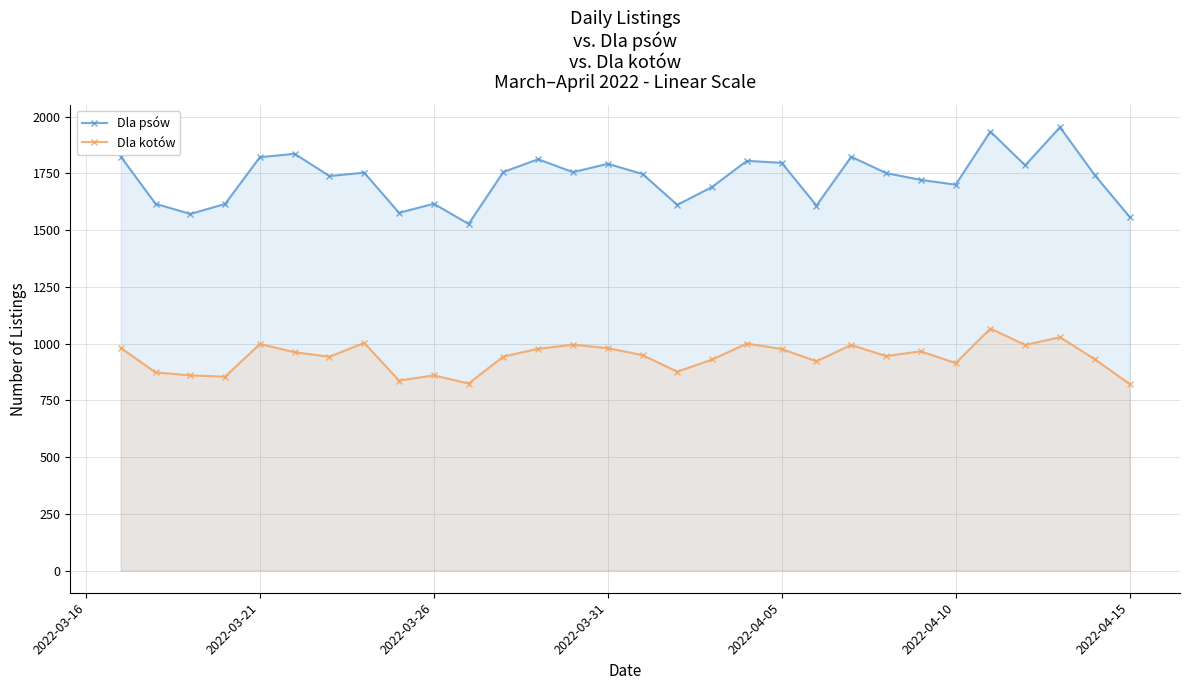

Reading left to right, transcribe all the data shown in this chart.

Dla psów: 1824	1616	1571	1615	1821	1836	1738	1753	1576	1616	1527	1756	1812	1755	1792	1747	1611	1690	1805	1796	1608	1823	1751	1721	1700	1934	1785	1953	1742	1558
Dla kotów: 981	873	860	854	998	962	942	1003	837	860	824	943	977	995	980	949	876	930	1000	976	922	994	945	966	914	1066	994	1028	931	822